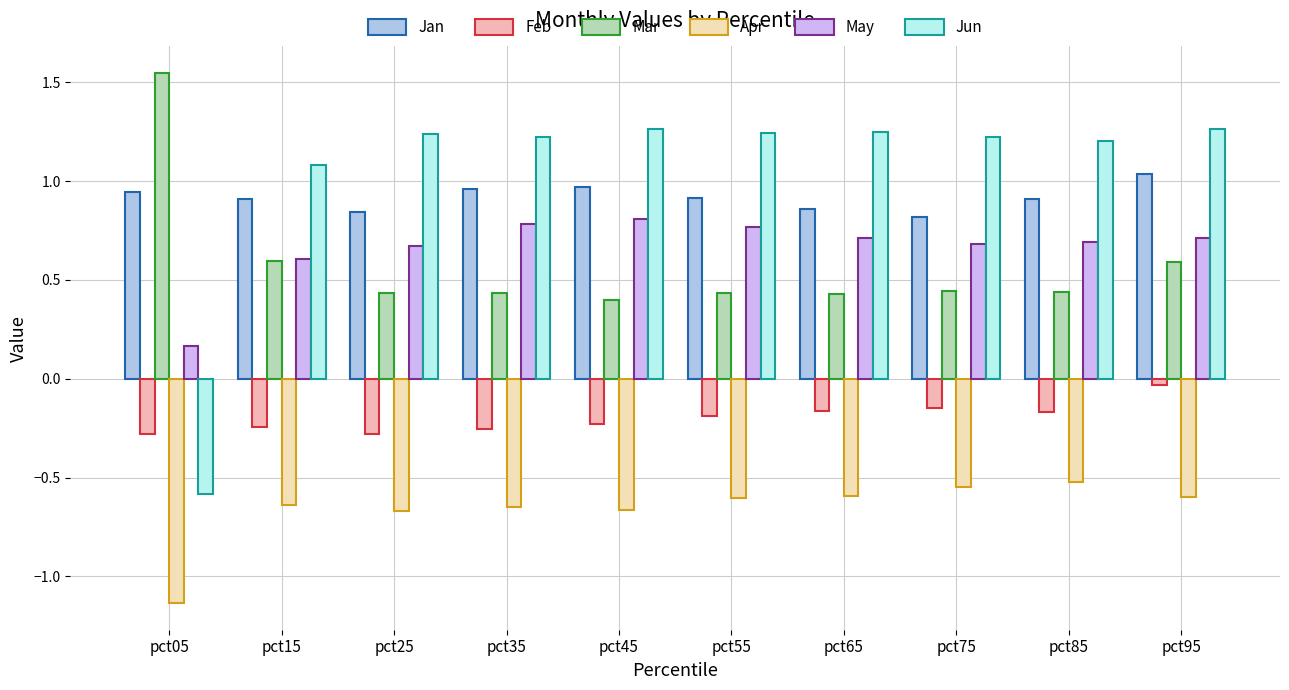

How many negative values does the Jun series have?

1